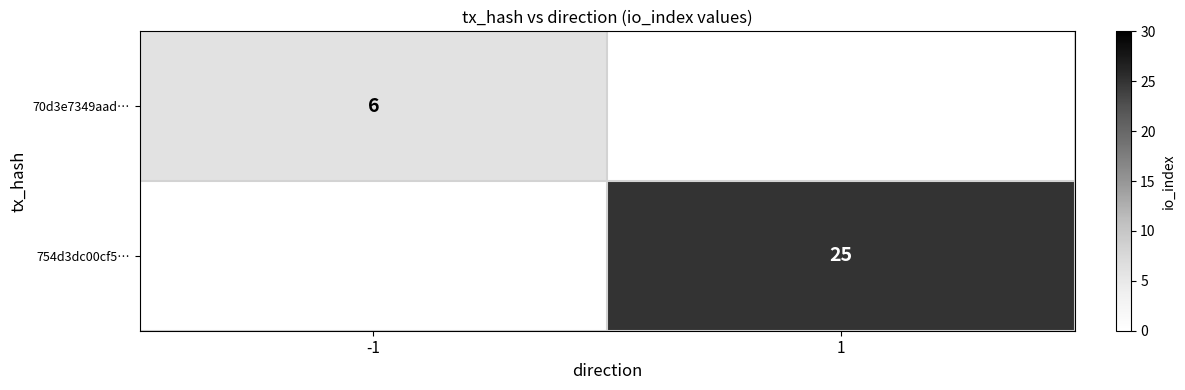

Is it true that 70d3e7349aad… equals 1 at -1?

False